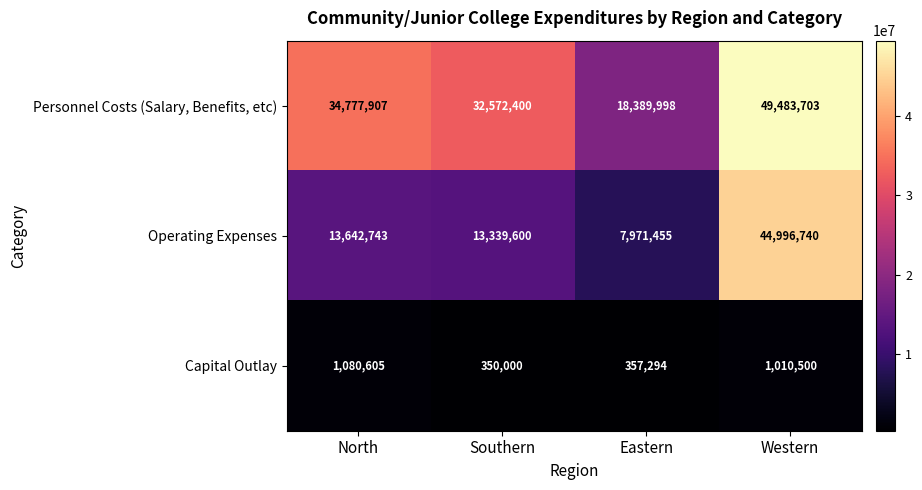

What is the approximate value of Operating Expenses at Western, to the nearest 100?

44996700